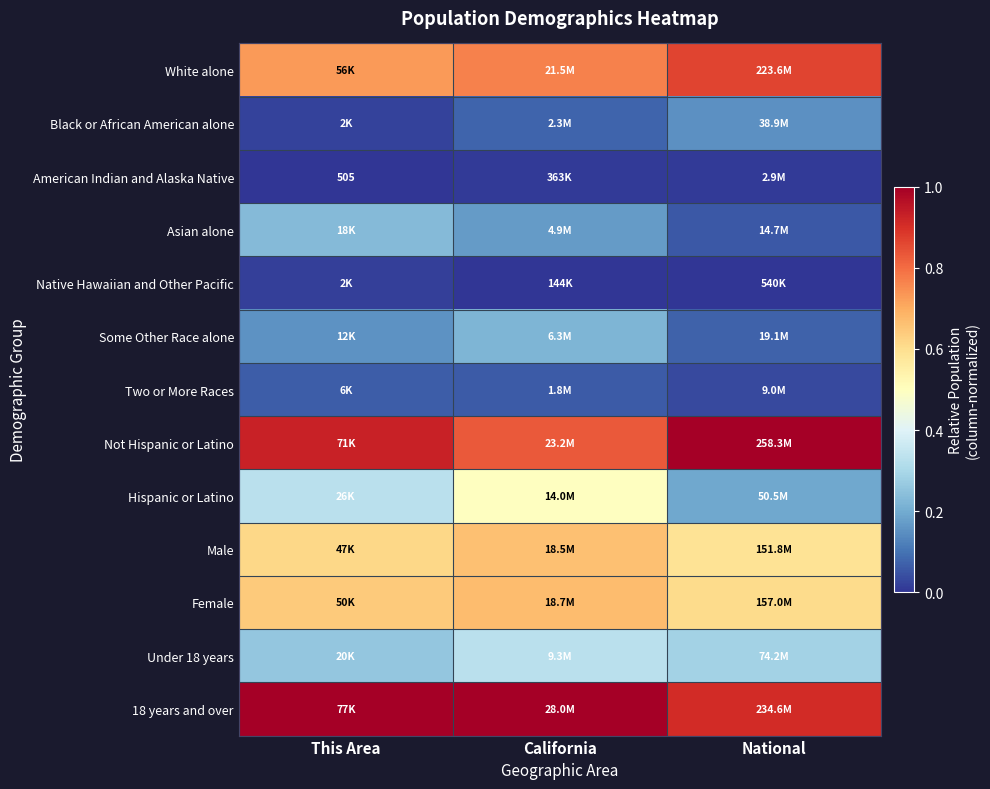

The value of 18 years and over at National is 0.9. True or false?

True